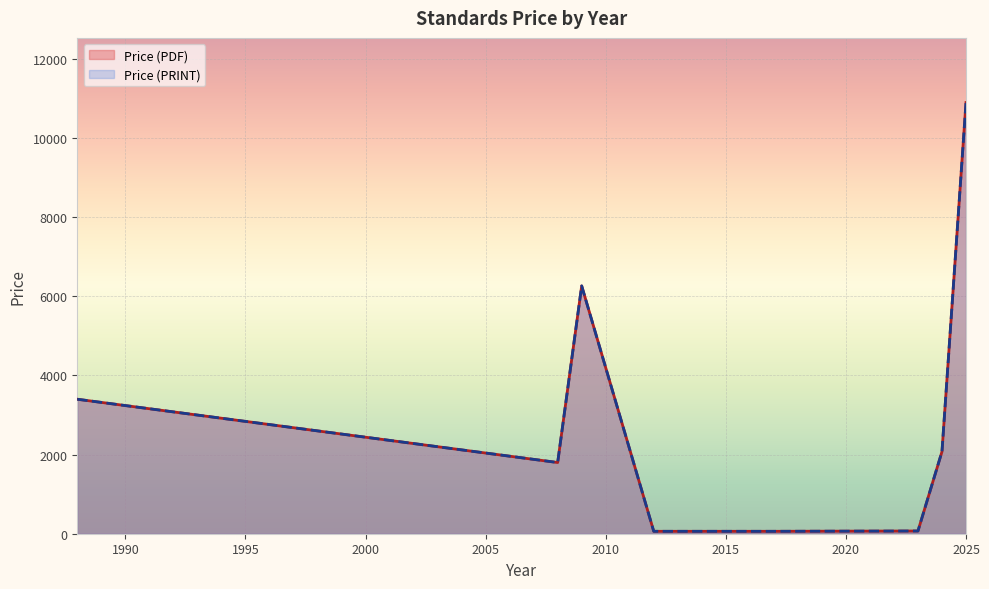

Which series has the largest range (max minus min)?

Price (PDF)